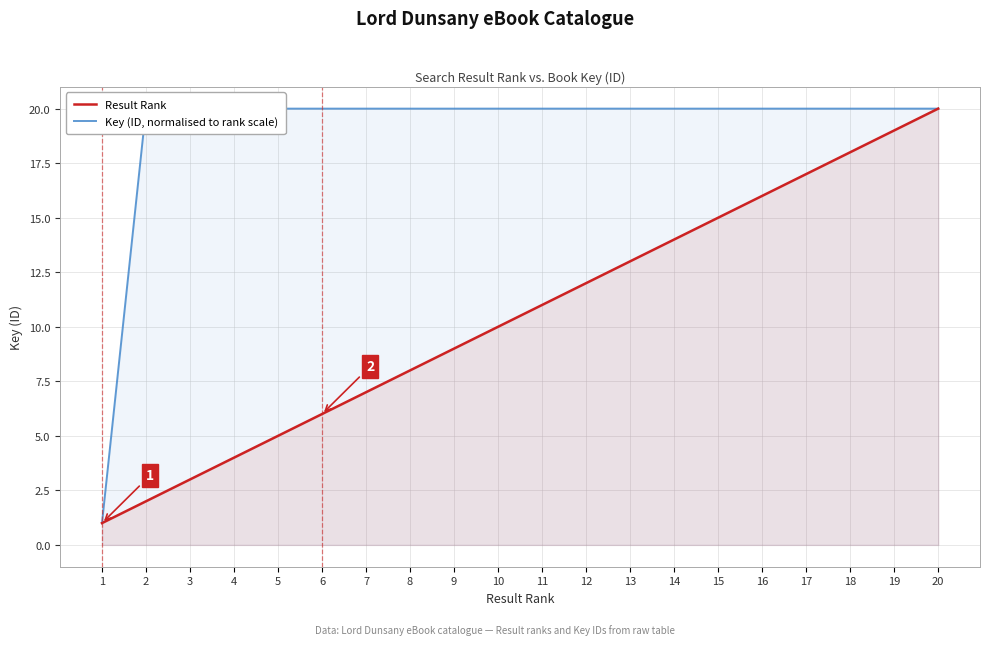

Which category has the highest value in the Key (ID, normalised to rank scale) series?

10